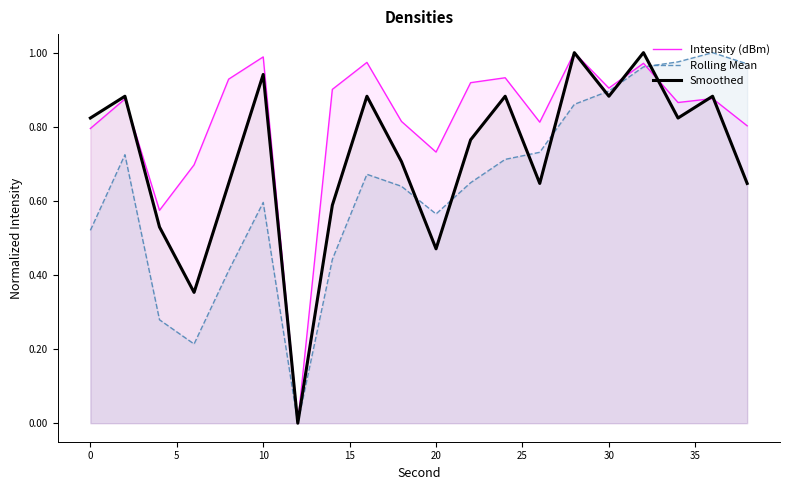

How many categories are shown in the chart?

20